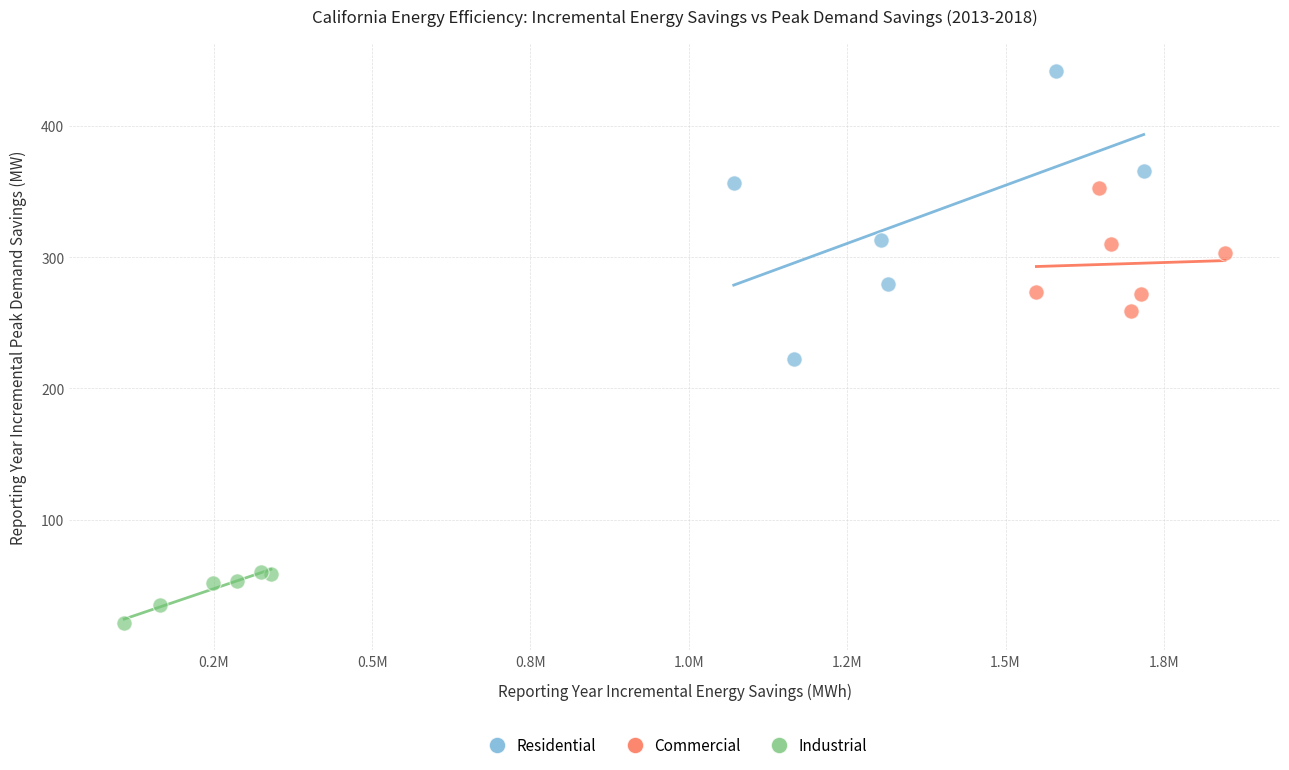

Which series has the widest spread of Y values?

Residential